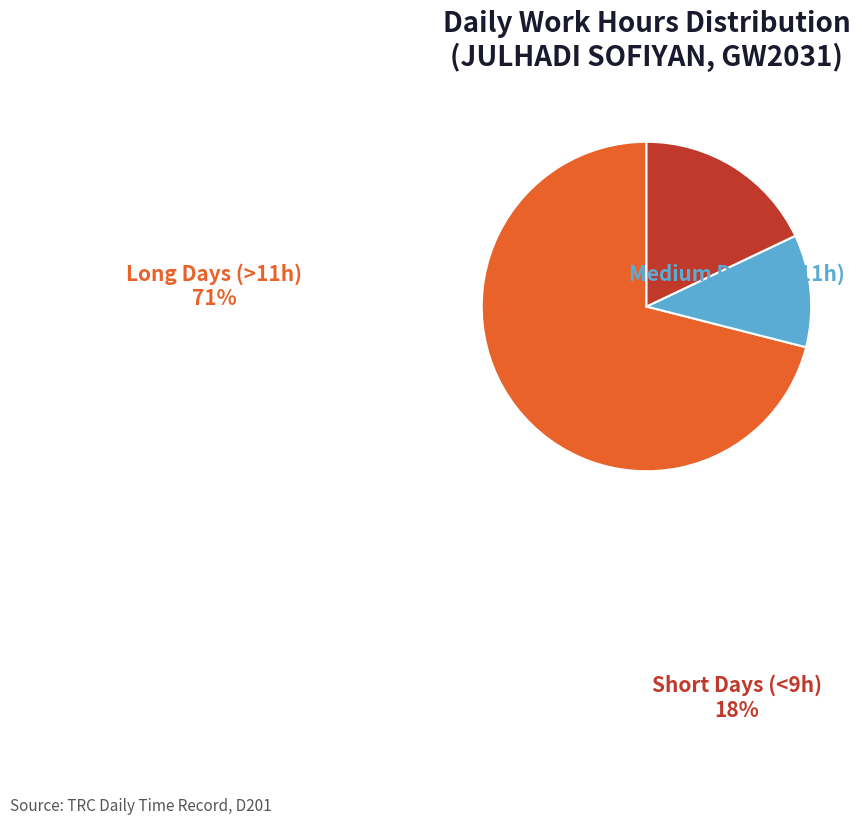

Is there a majority slice in this chart?

Yes